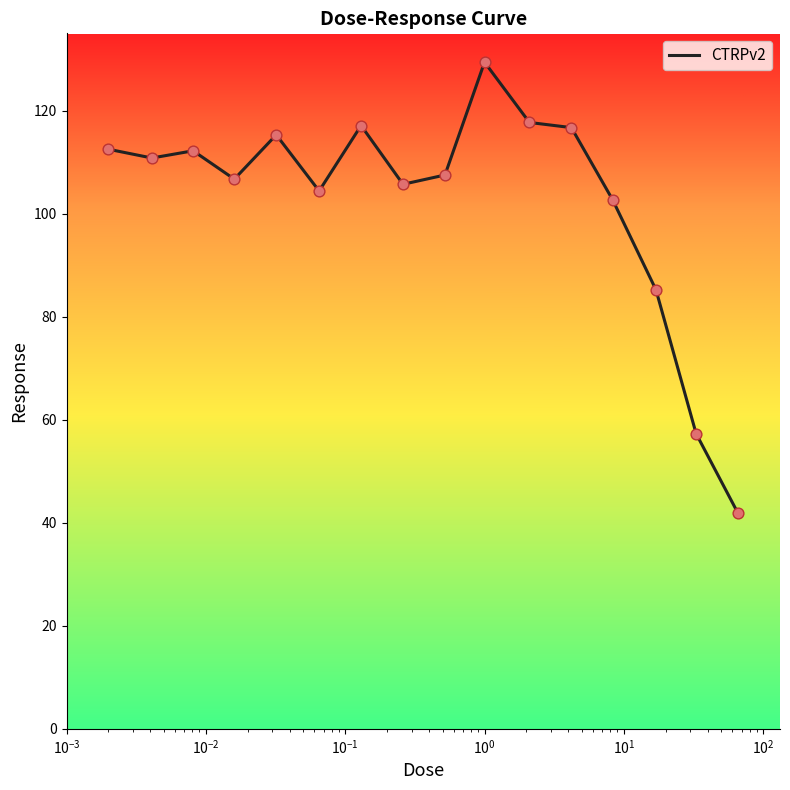

What is the smallest value displayed?

41.8